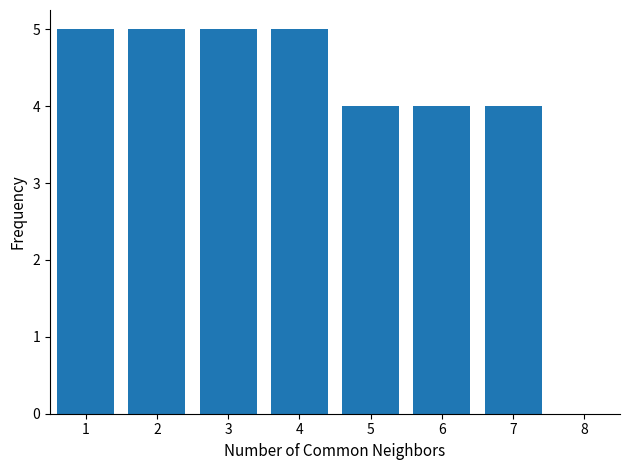

Reading left to right, transcribe all the data shown in this chart.

1=5	2=5	3=5	4=5	5=4	6=4	7=4